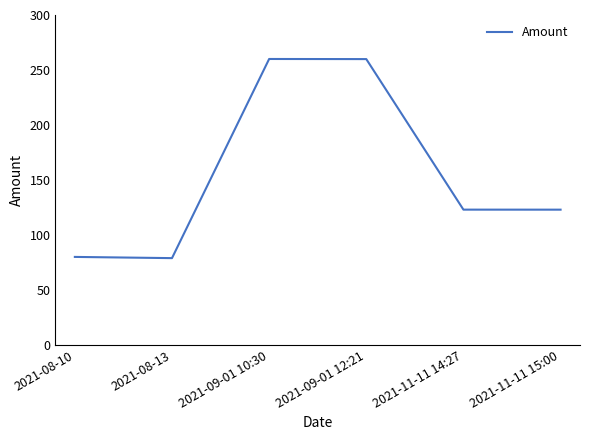

True or false: the data shows 133.9 at 2021-08-10.

False